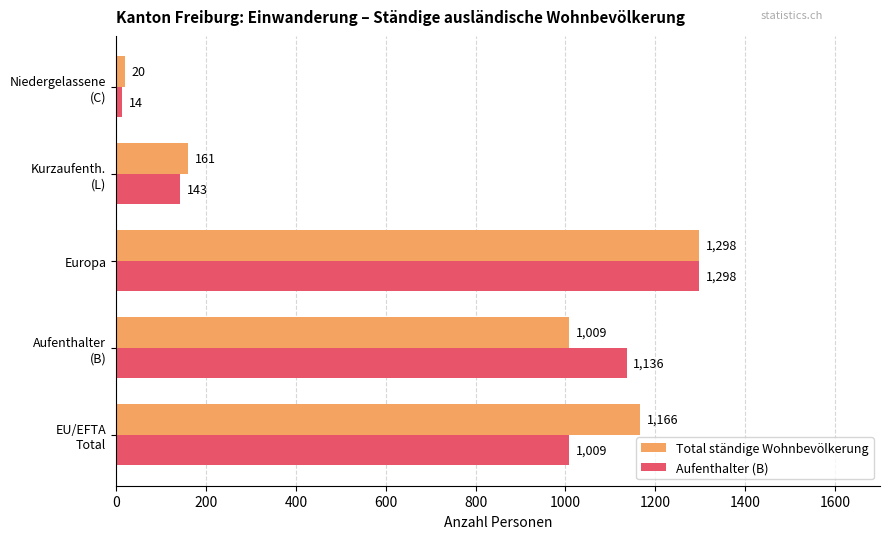

Which series has the largest range (max minus min)?

Aufenthalter (B)